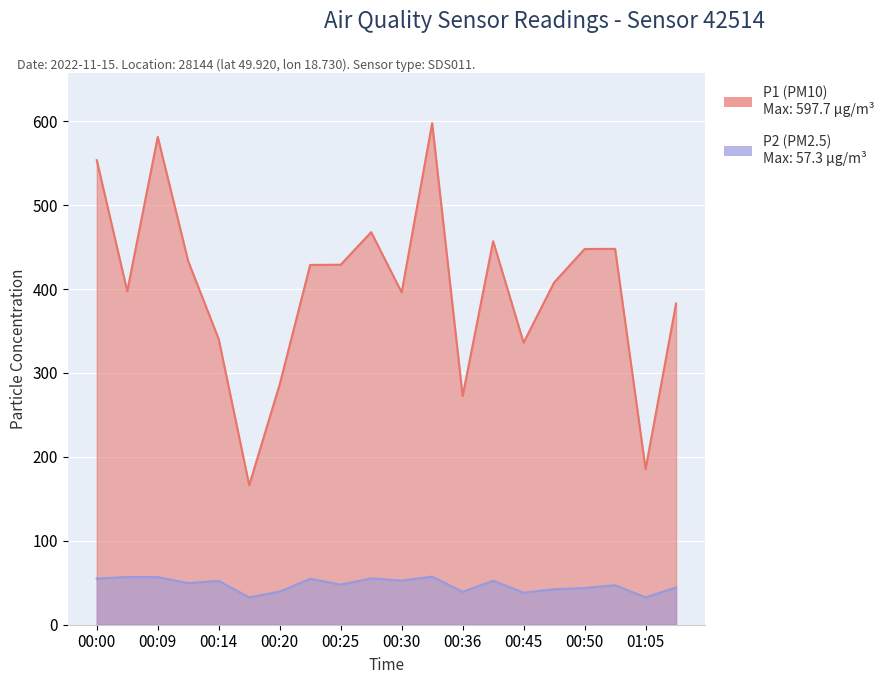

What is the highest value of the P1 (PM10) series?

597.7